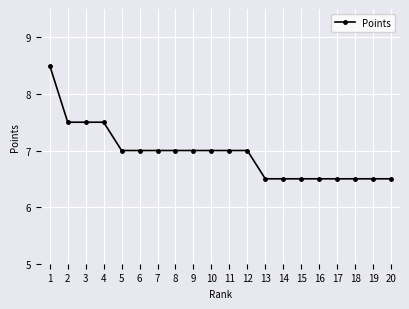

What is the greatest value displayed?

8.5